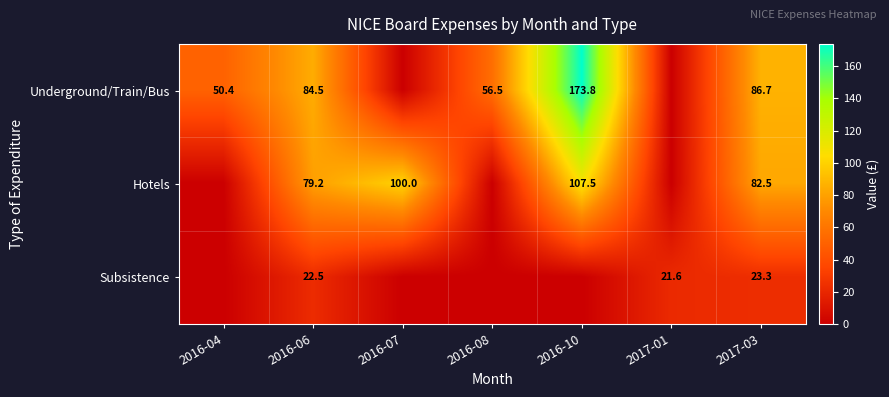

What is the difference between the highest and lowest values at 2016-06?

62.0